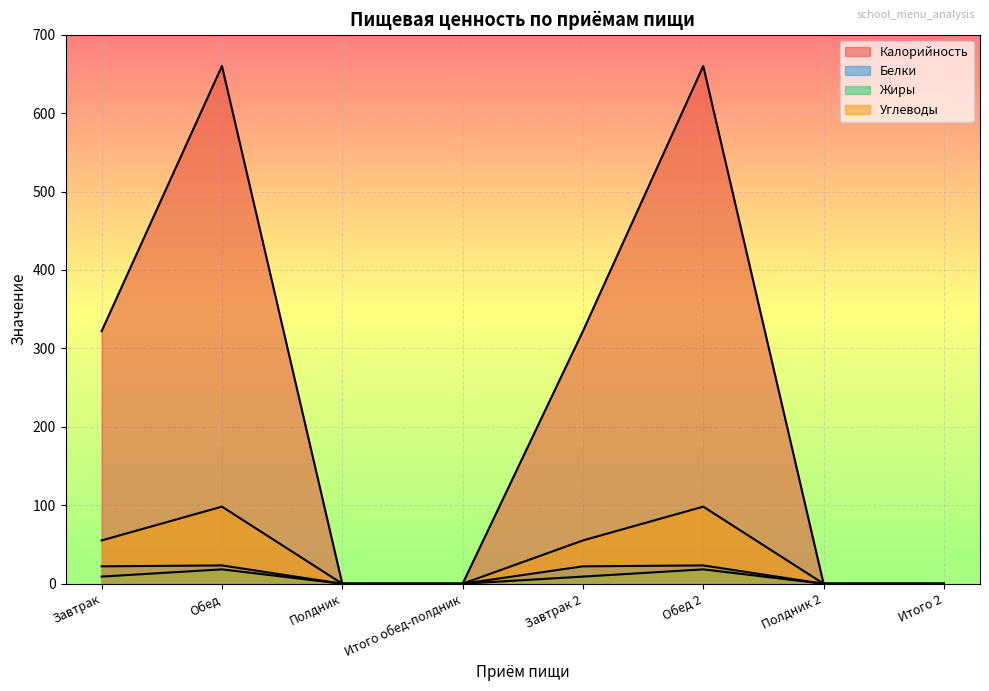

True or false: Белки has more than 1 interior local peaks.

True